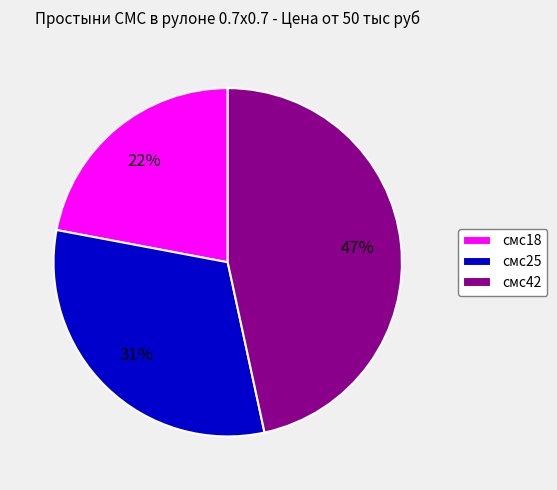

Do смс42 and смс18 together represent more than half of the pie?

Yes